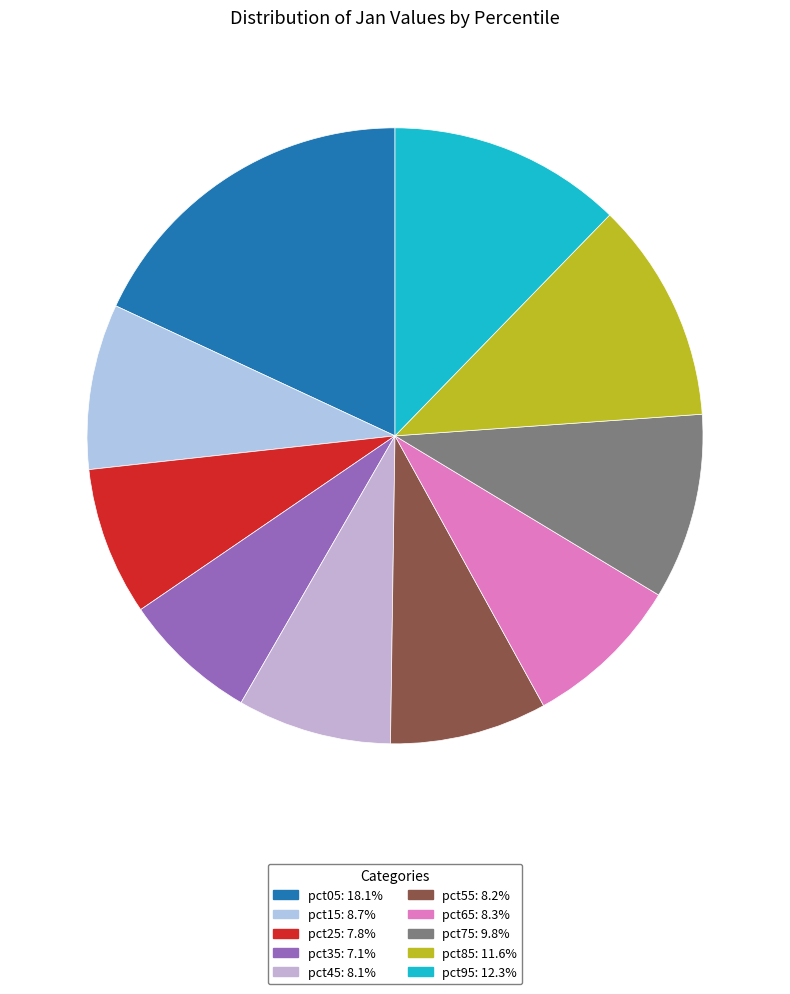

What is the smallest slice in the pie chart?

pct35